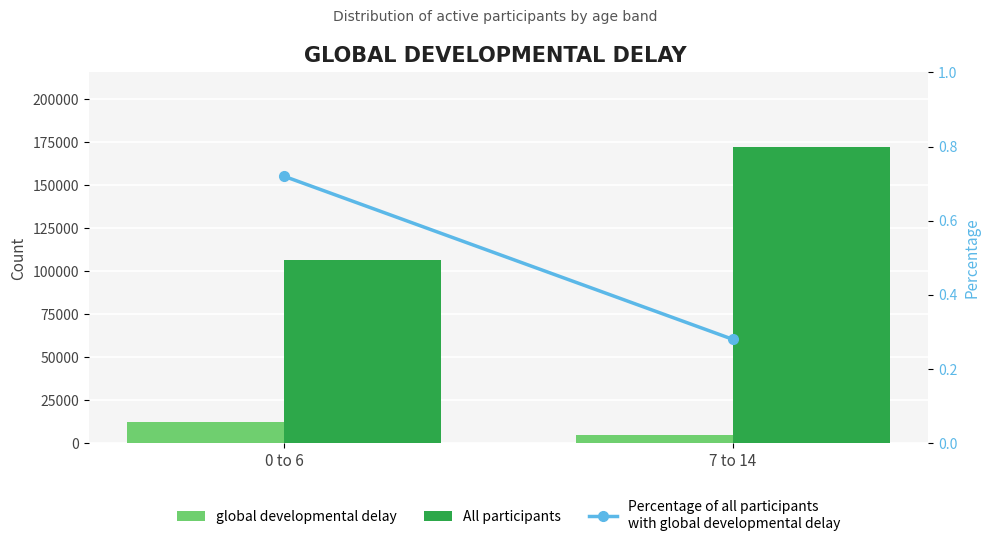

How many groups of bars are there?

2